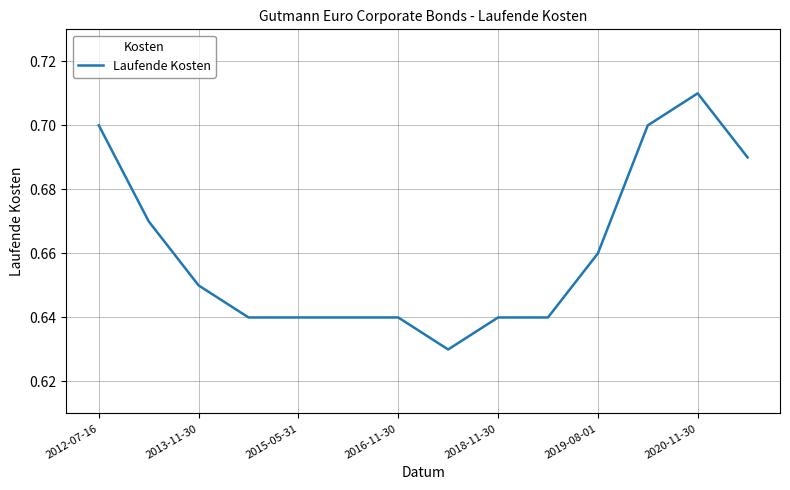

Count the number of data series in this chart.

1